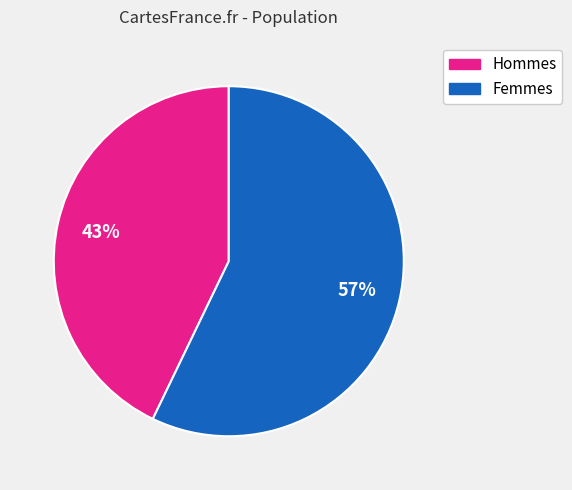

How many slices are in this pie chart?

2